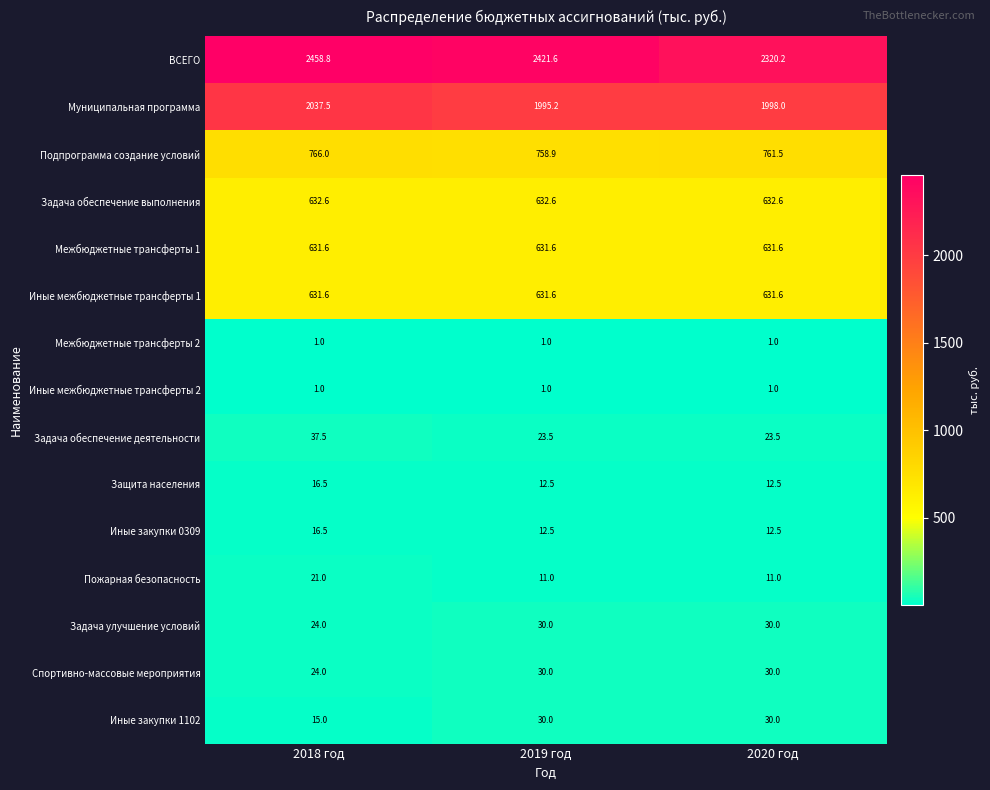

The value of Задача обеспечение выполнения at 2019 год is 632.6. True or false?

True